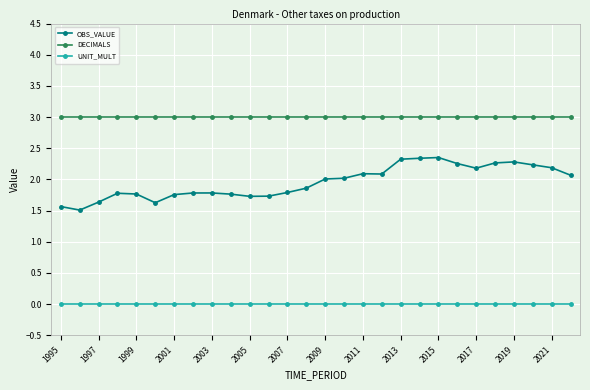

What are all the series names shown in the legend?

OBS_VALUE, DECIMALS, UNIT_MULT